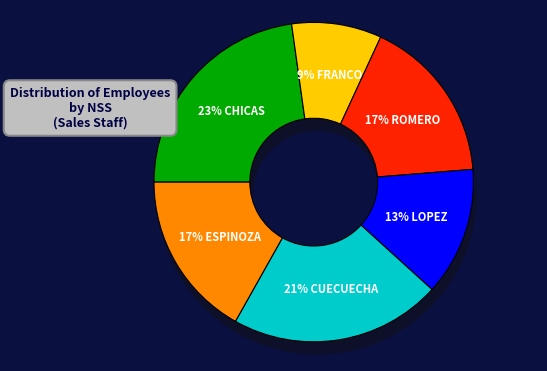

Does any single category account for the majority?

No